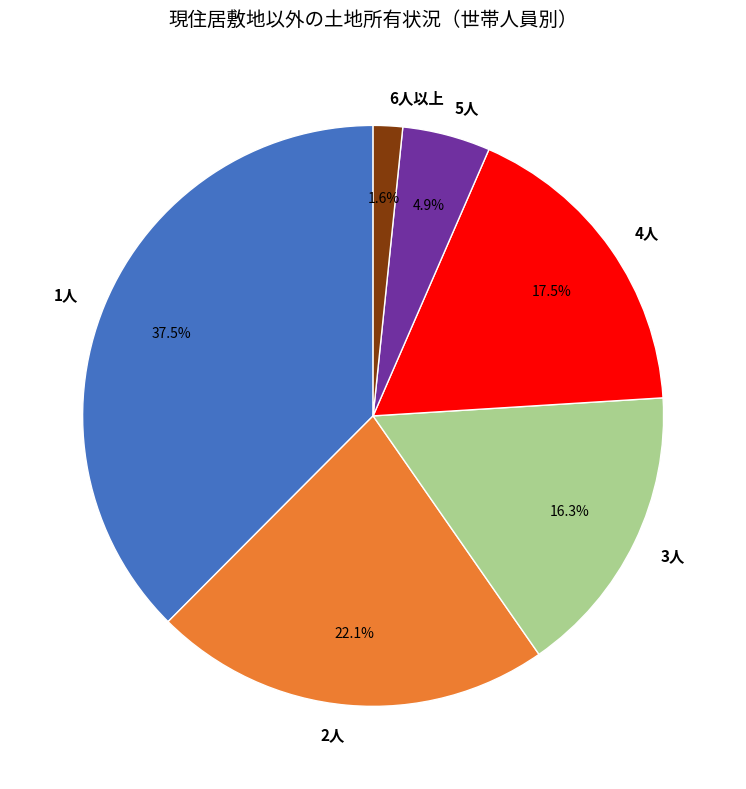

Between 1人 and 5人, which is larger?

1人